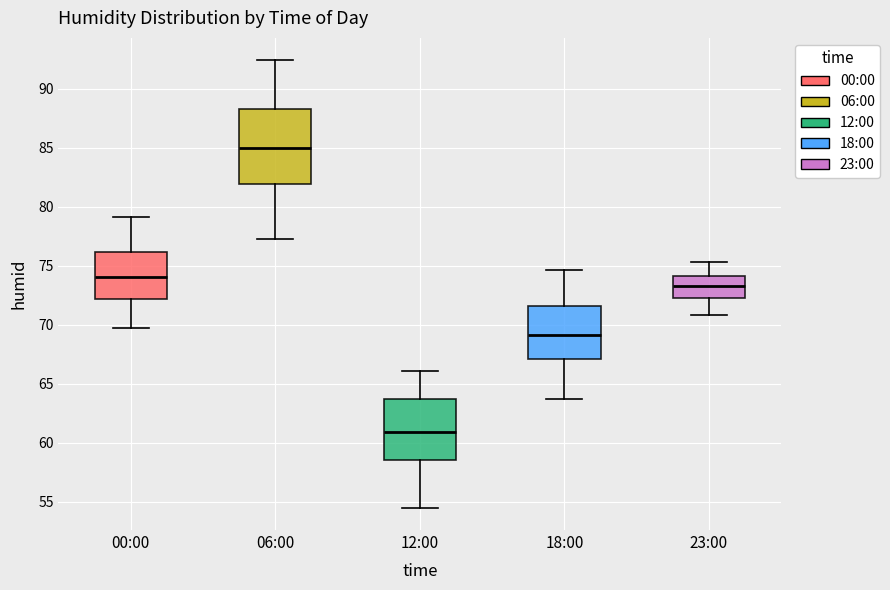

Reading left to right, read every box against the y-axis: the position of its median line, the range the box covers, and the ends of its whiskers. The values are not printed on the chart, so give them approximately, as read against the axis.

00:00: median 74.0, box 72.0 to 76.0, whiskers 69.5 to 79.0
06:00: median 85.0, box 82.0 to 88.5, whiskers 77.5 to 92.5
12:00: median 61.0, box 58.5 to 63.5, whiskers 54.5 to 66.0
18:00: median 69.0, box 67.0 to 71.5, whiskers 63.5 to 74.5
23:00: median 73.5, box 72.0 to 74.0, whiskers 71.0 to 75.5